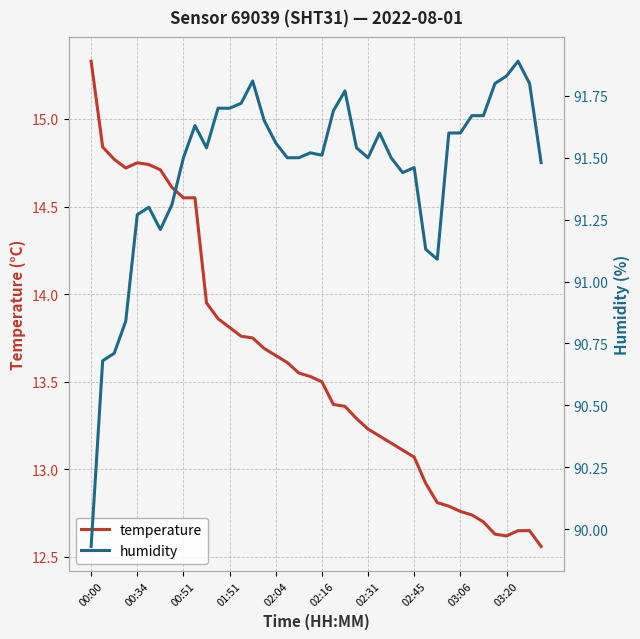

At which label does temperature first exceed 13?

00:00